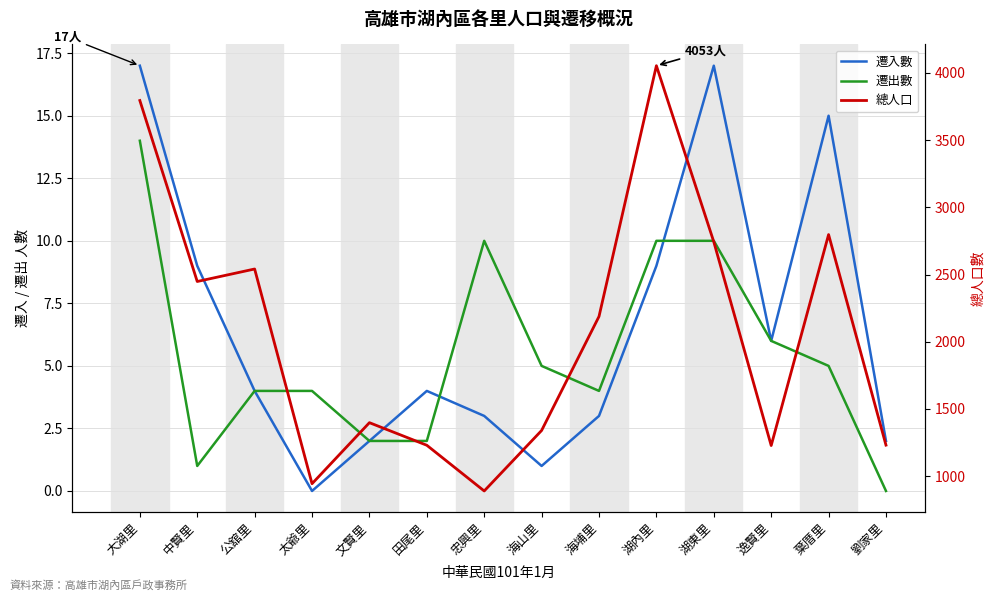

At 湖內里, list the series in order from largest to smallest.

總人口, 遷出數, 遷入數